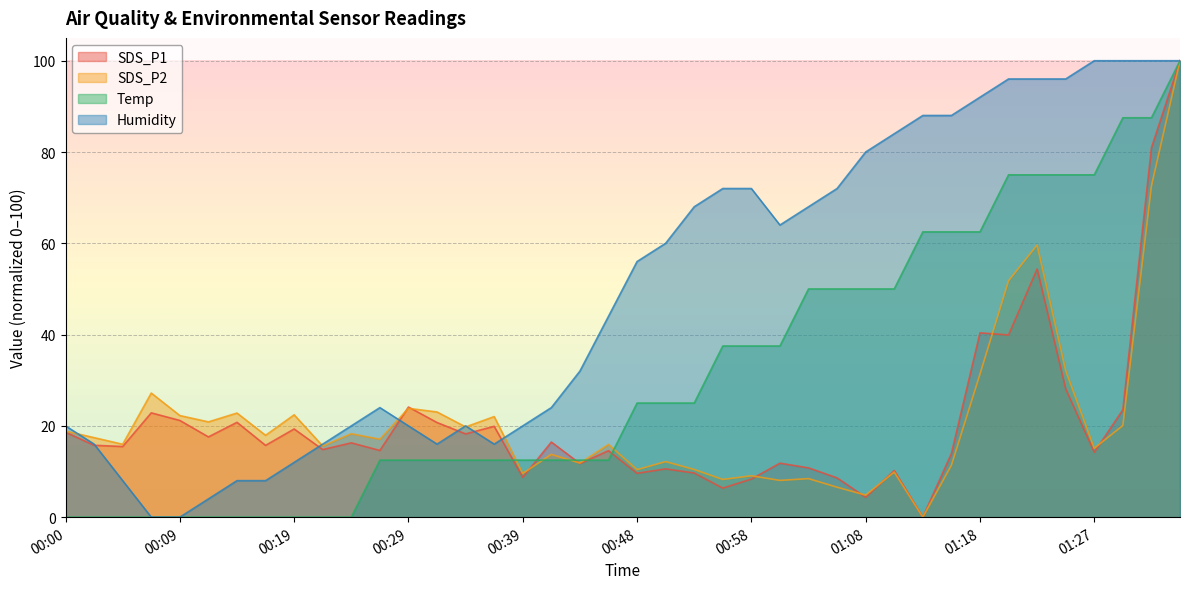

How many lines are shown in the chart?

4